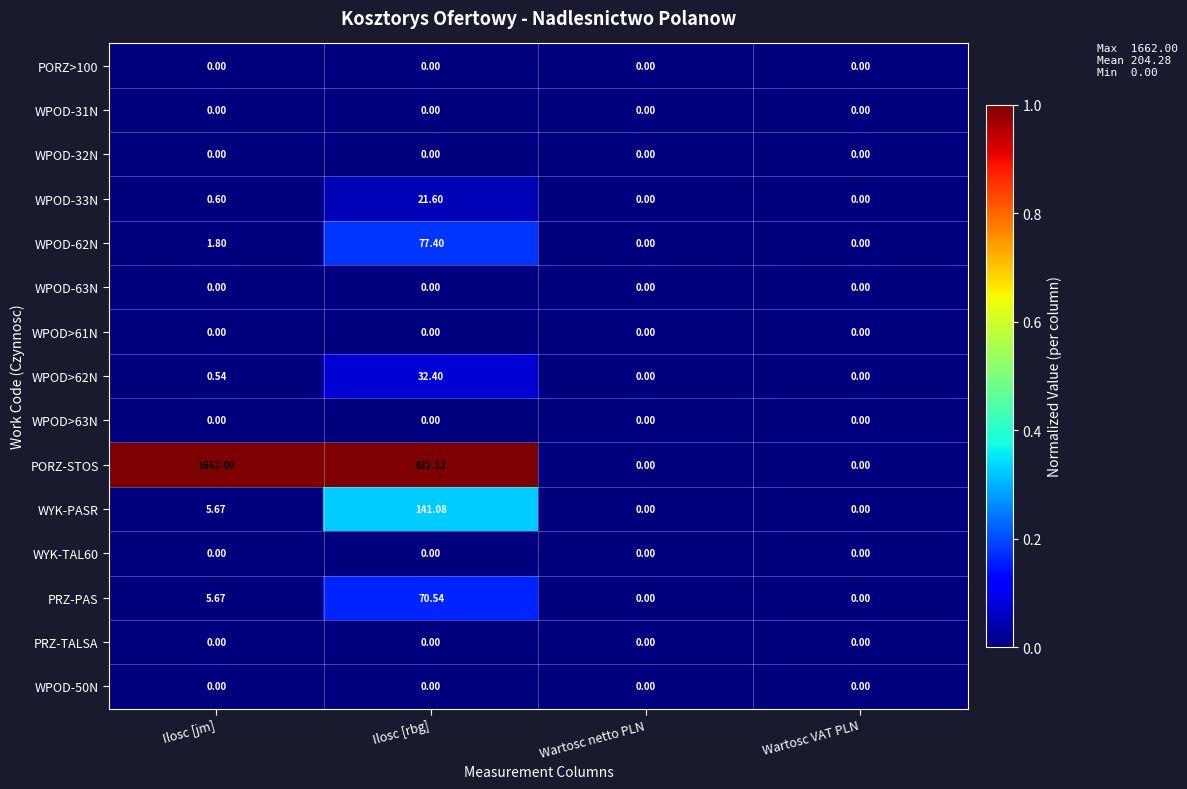

Which category has the highest value across all series?

Ilosc [jm]